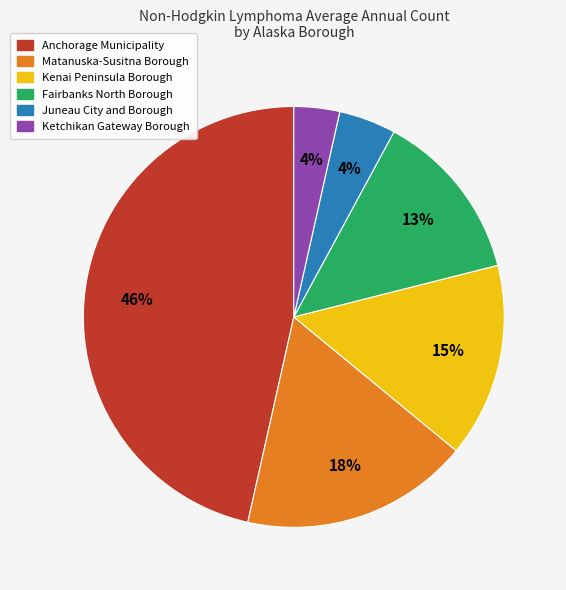

How many segments does this pie chart have?

6